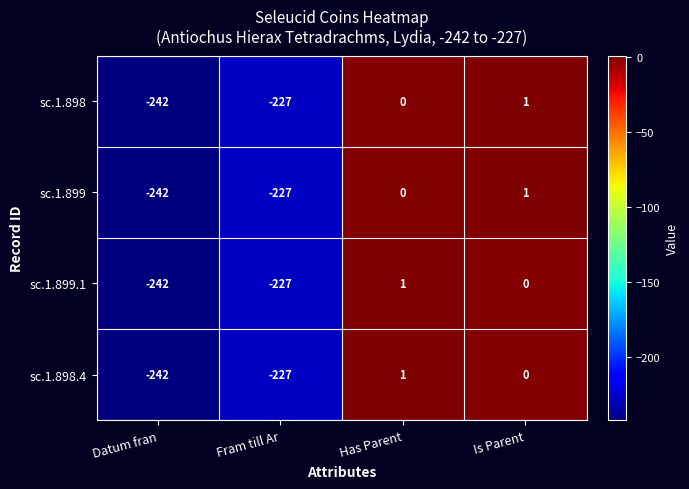

Where is sc.1.899.1 nearest to the value -120?

Fram till Ar